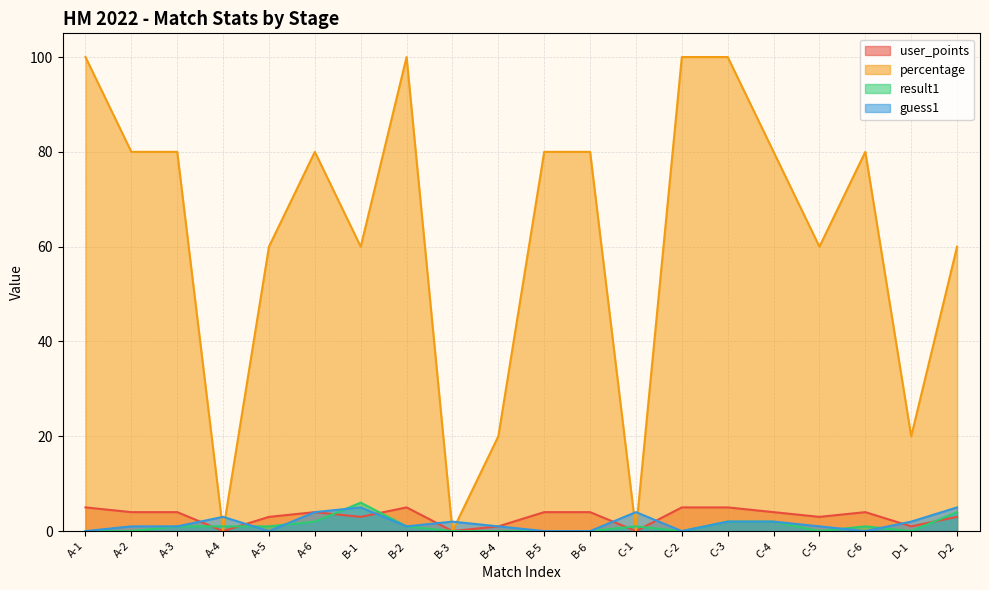

How many positive values does the percentage series have?

17